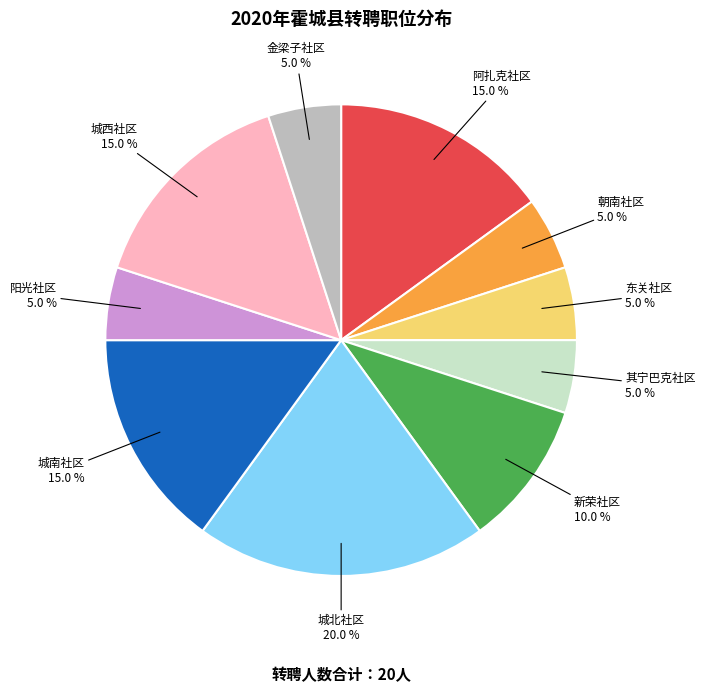

Does any single category account for the majority?

No